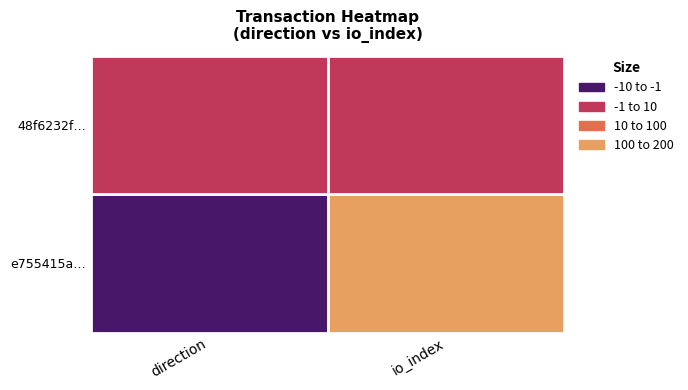

What is the difference between the highest and lowest values at 1?

139